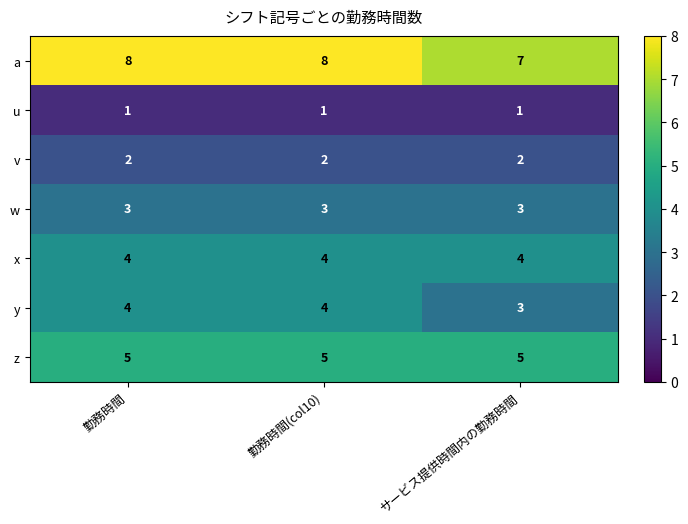

What is the sum of the v values at 勤務時間(col10) and 勤務時間?

4